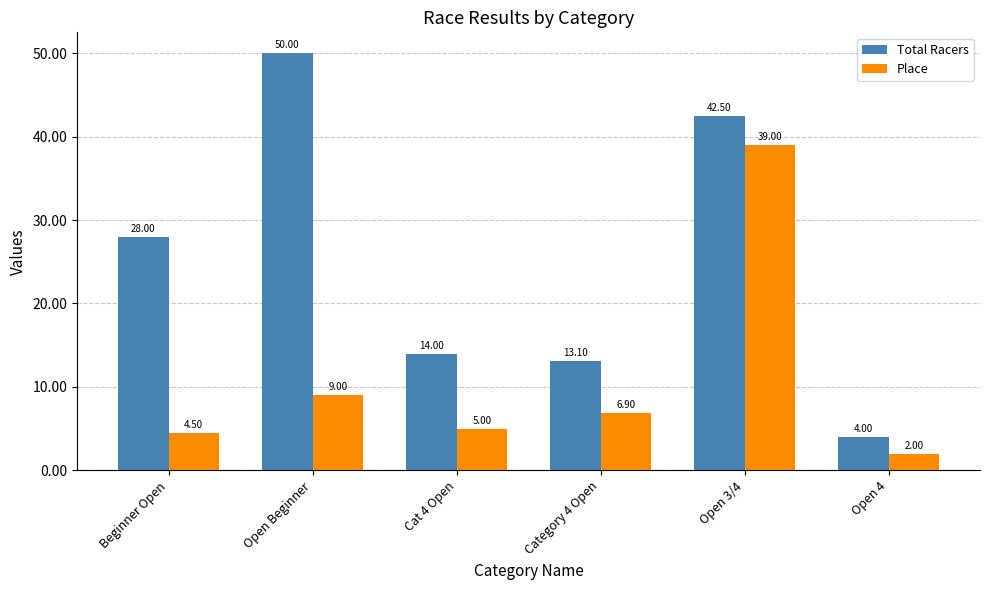

What is the sum of the Place values at Beginner Open and Open Beginner?

13.5